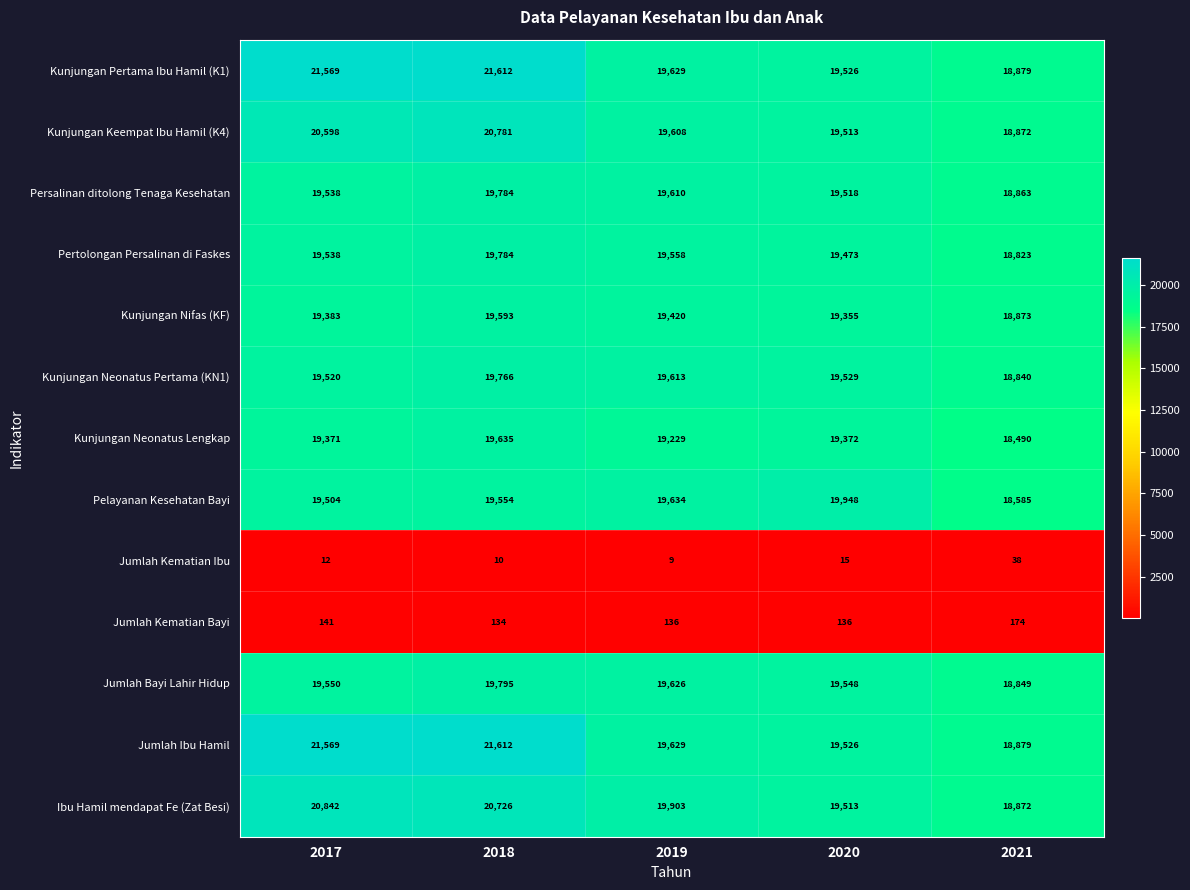

At which category does the chart reach its peak across all series?

2018